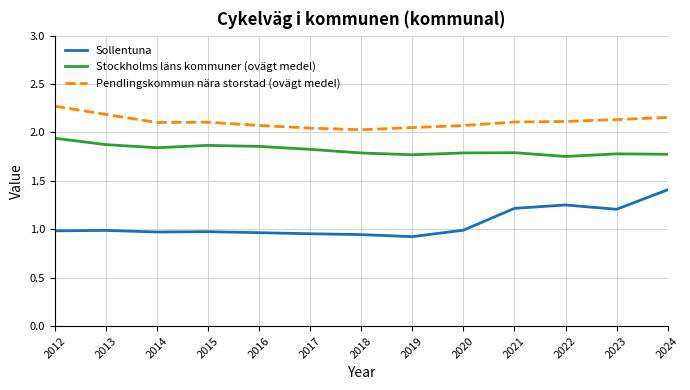

List the series in order of their overall mean, lowest first.

Sollentuna, Stockholms läns kommuner (ovägt medel), Pendlingskommun nära storstad (ovägt medel)